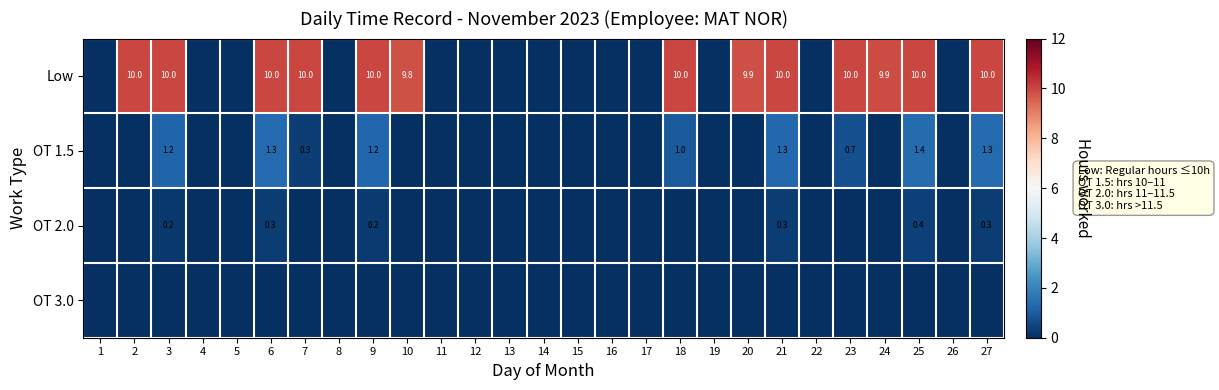

At which label is OT 1.5 closest to 0?

1